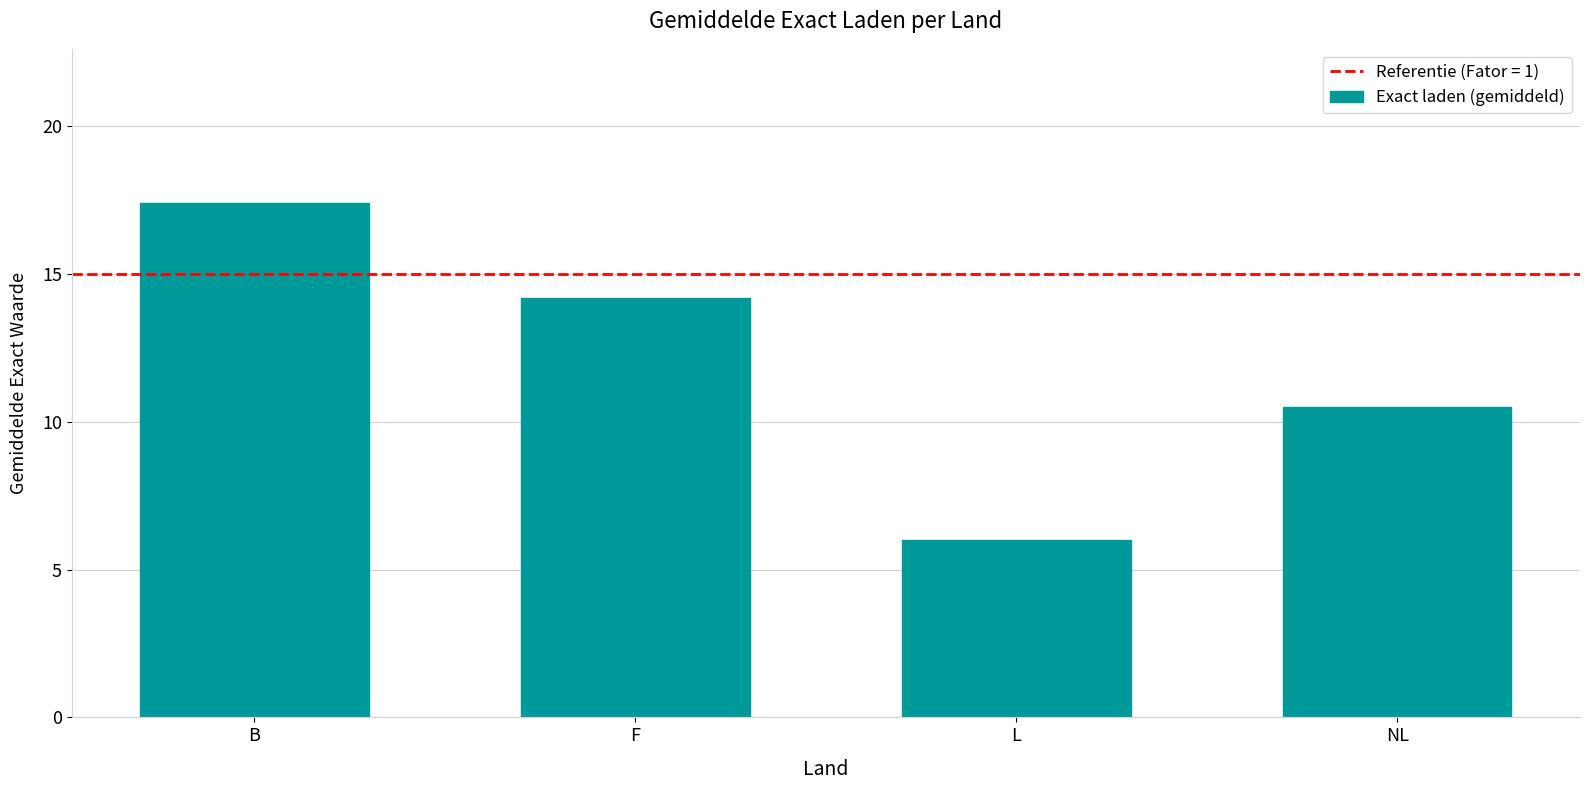

What is the ratio of the value at B to the value at F?

1.2